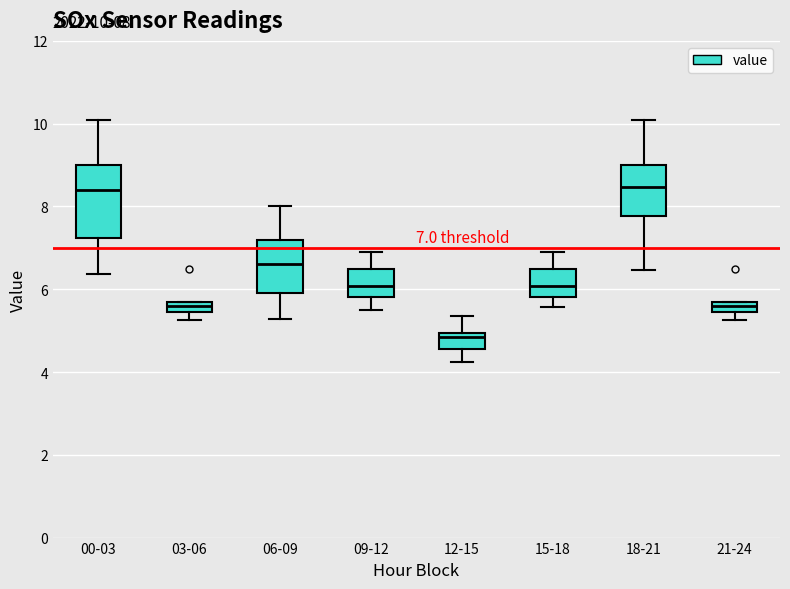

Which box has the lowest median line?

12-15